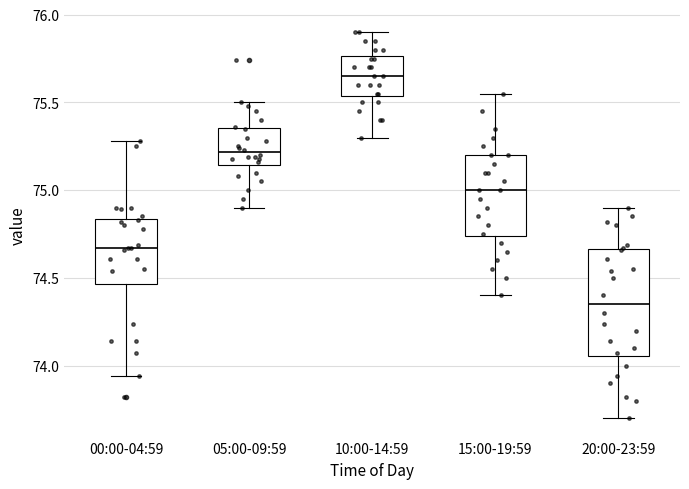

Where does the median line of the box for 15:00-19:59 sit on the y-axis? The values are not printed on the chart, so give them approximately, as read against the axis.

75.00